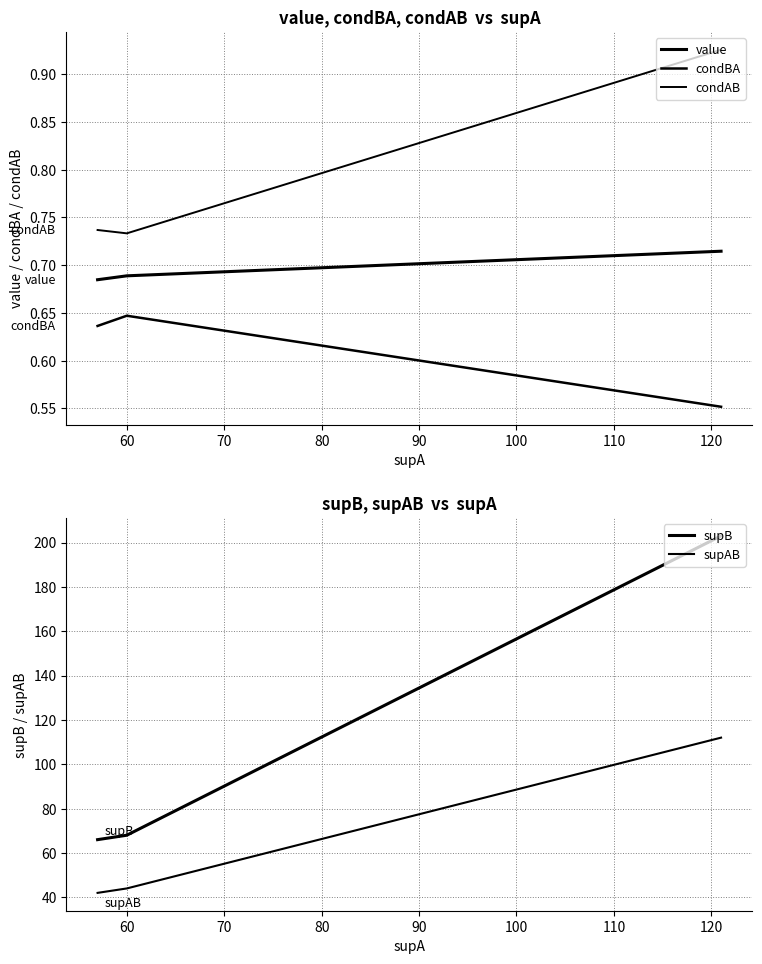

What is the difference between the maximum and minimum values in the supB series?

137.0